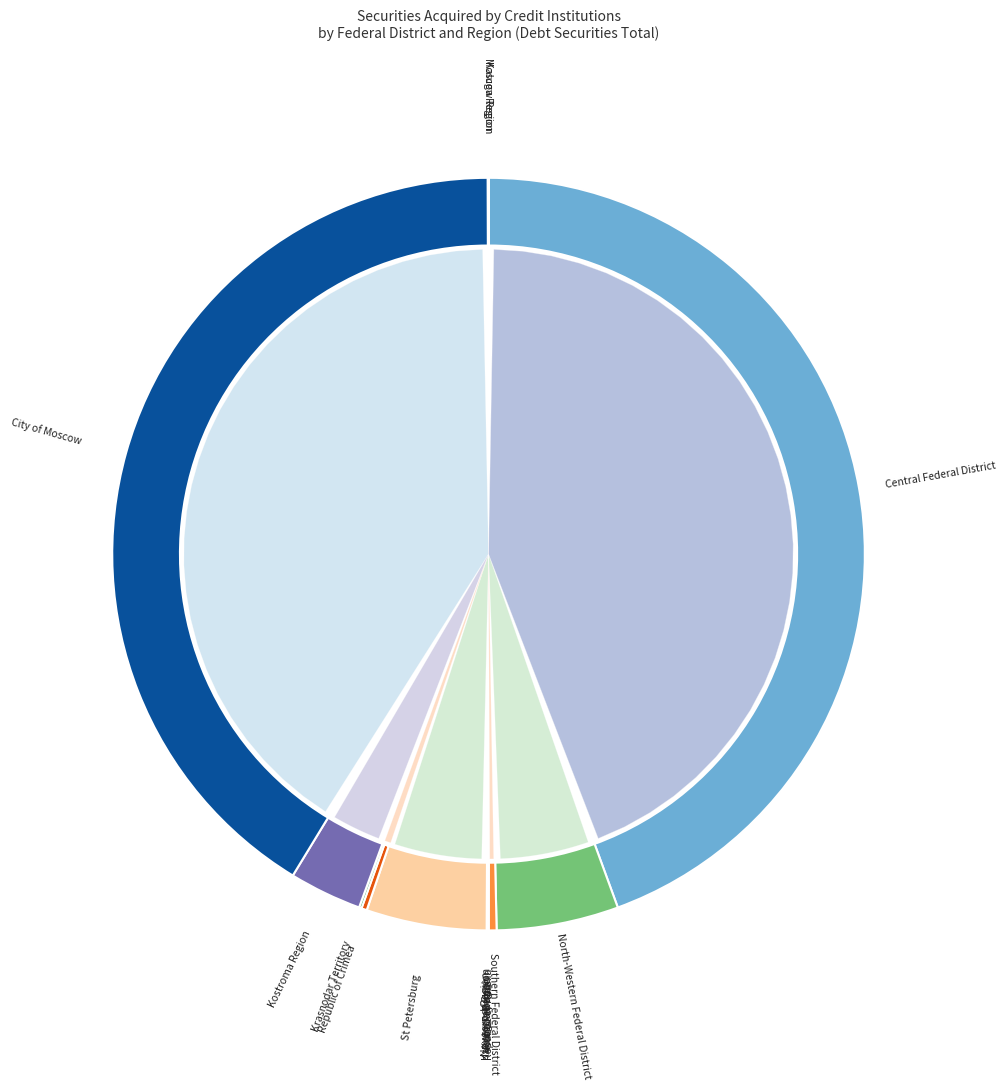

How many slices are in this pie chart?

15